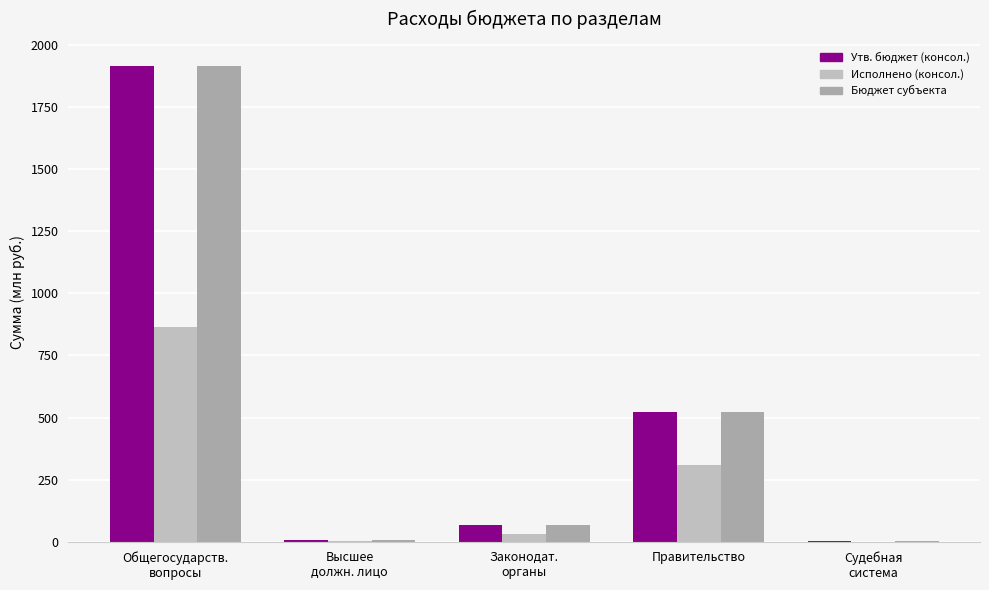

Which series has the widest spread of values?

Утв. бюджет (консол.)